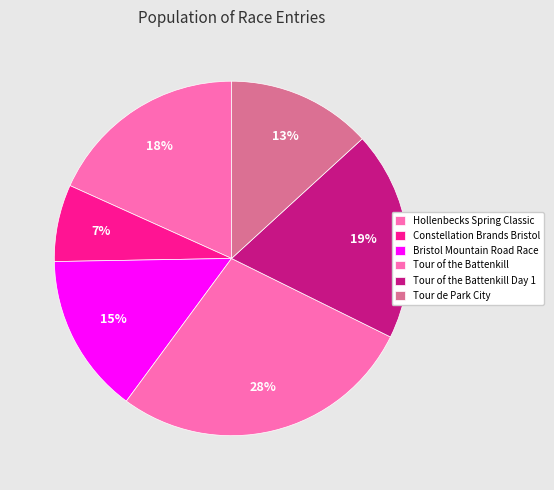

To the nearest percent, what portion does Tour de Park City represent?

13%